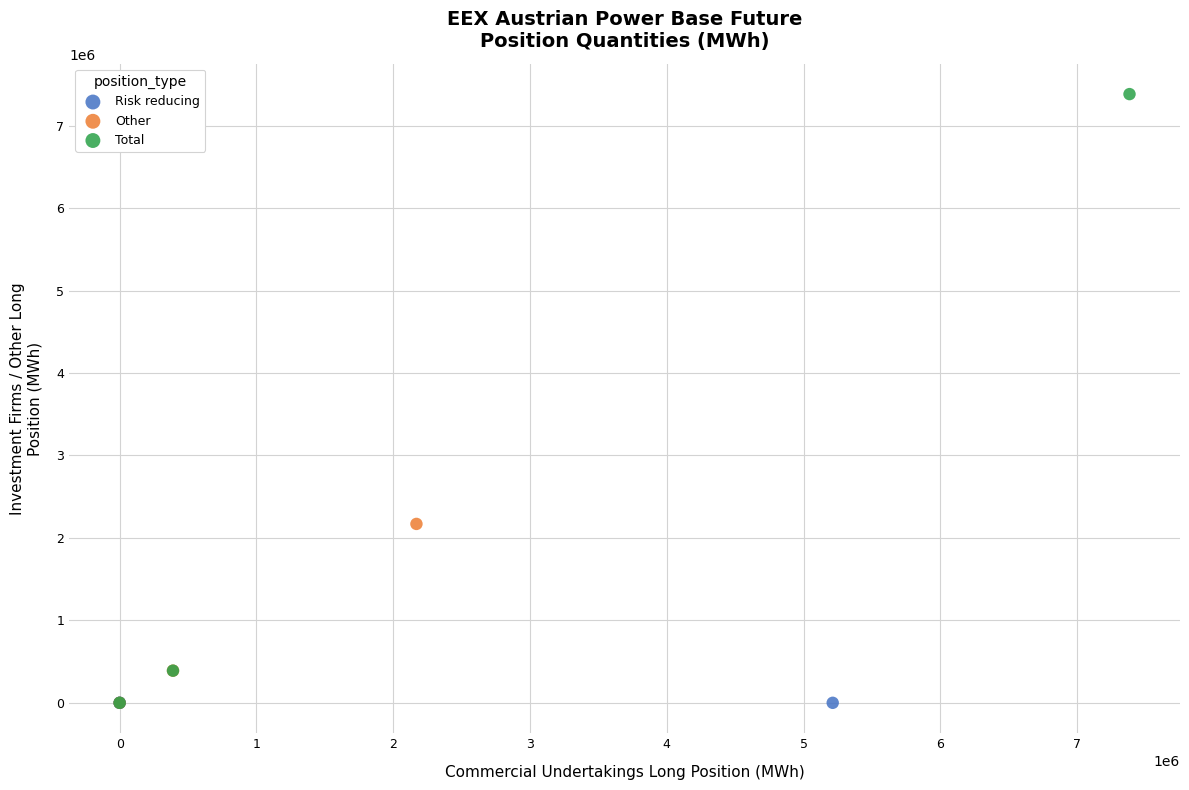

Which series contains the highest Y value?

Total